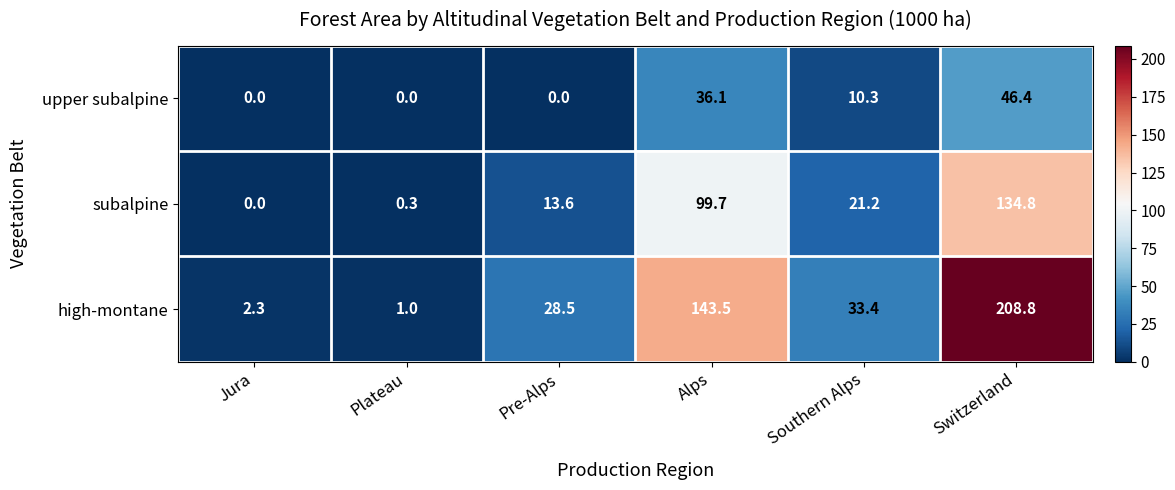

Reading left to right, extract all data points from this chart.

upper subalpine: Jura=0.0	Plateau=0.0	Pre-Alps=0.0	Alps=36.1	Southern Alps=10.3	Switzerland=46.4
subalpine: Jura=0.0	Plateau=0.3	Pre-Alps=13.6	Alps=99.7	Southern Alps=21.2	Switzerland=134.8
high-montane: Jura=2.3	Plateau=1.0	Pre-Alps=28.5	Alps=143.5	Southern Alps=33.4	Switzerland=208.8